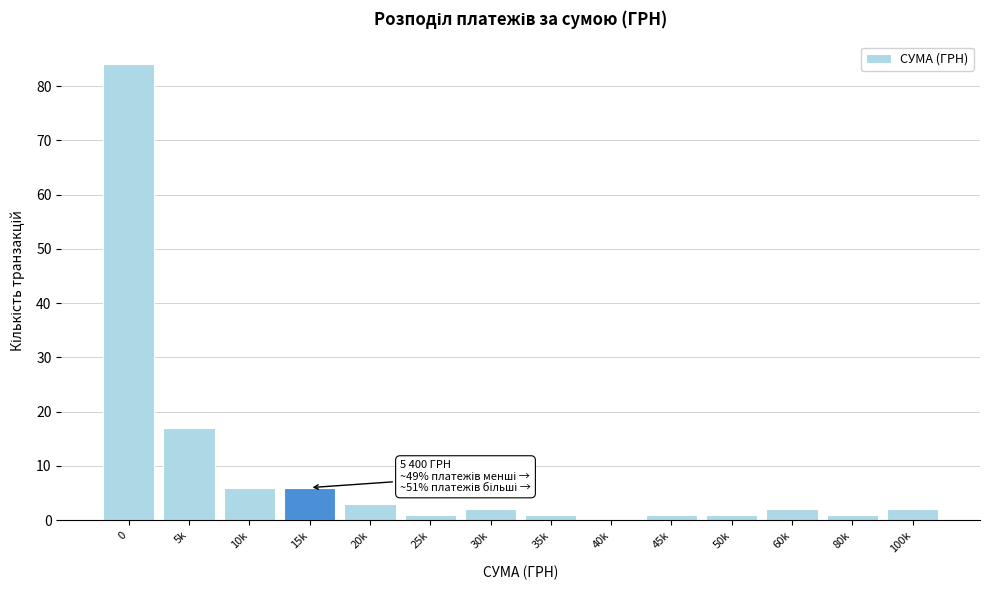

Reading left to right, transcribe all the data shown in this chart.

0=84	5k=17	10k=6	15k=6	20k=3	25k=1	30k=2	35k=1	40k=0	45k=1	50k=1	60k=2	80k=1	100k=2